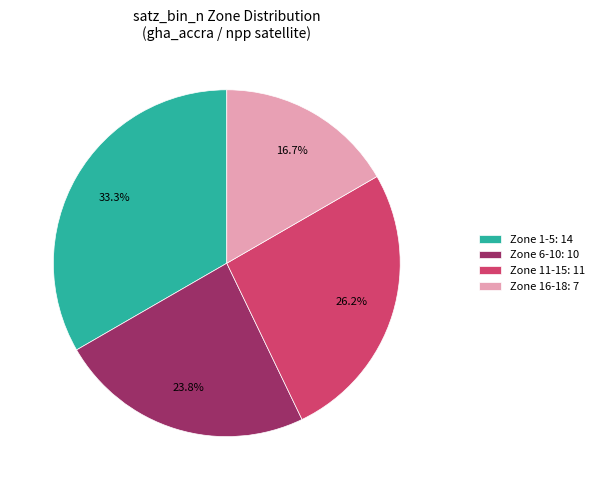

Combined, what portion of the pie is Zone 11-15: 11 and Zone 16-18: 7?

42.9%